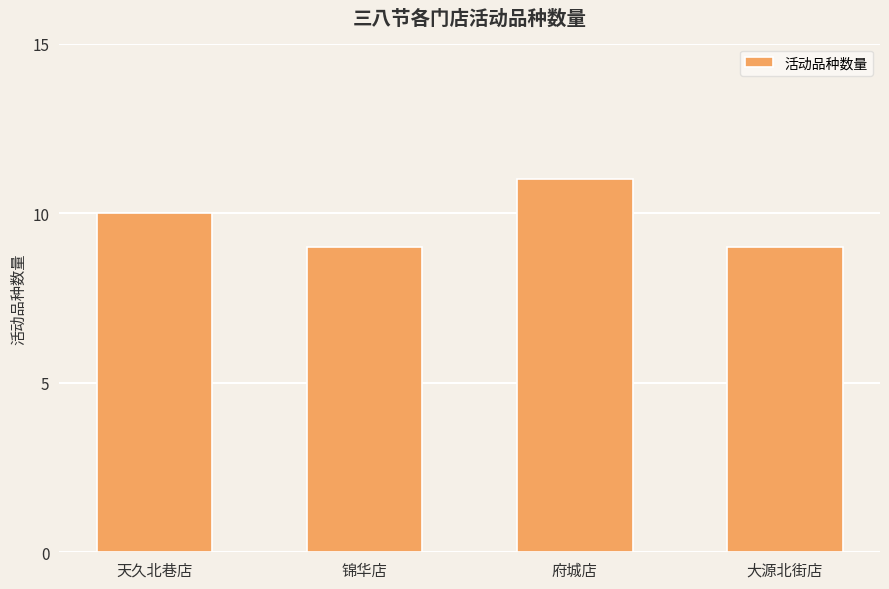

Are the bars horizontal?

No